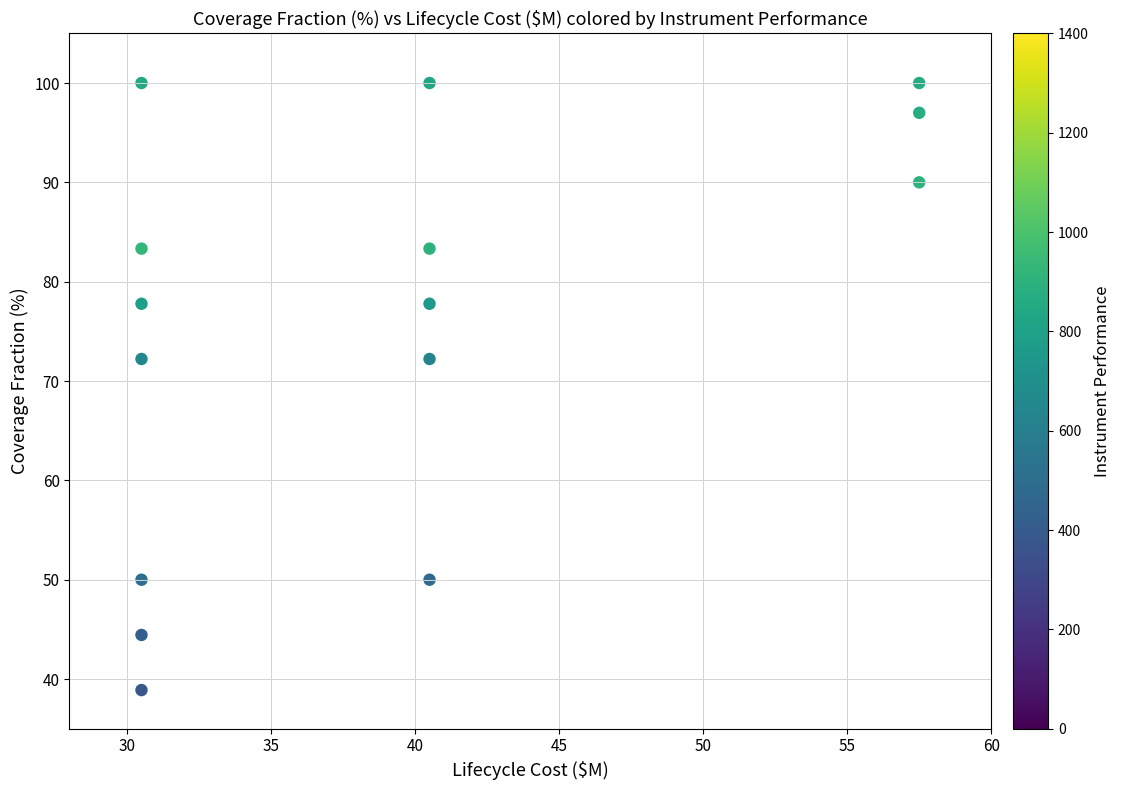

What is the range of Y values (max minus min)?

61.1